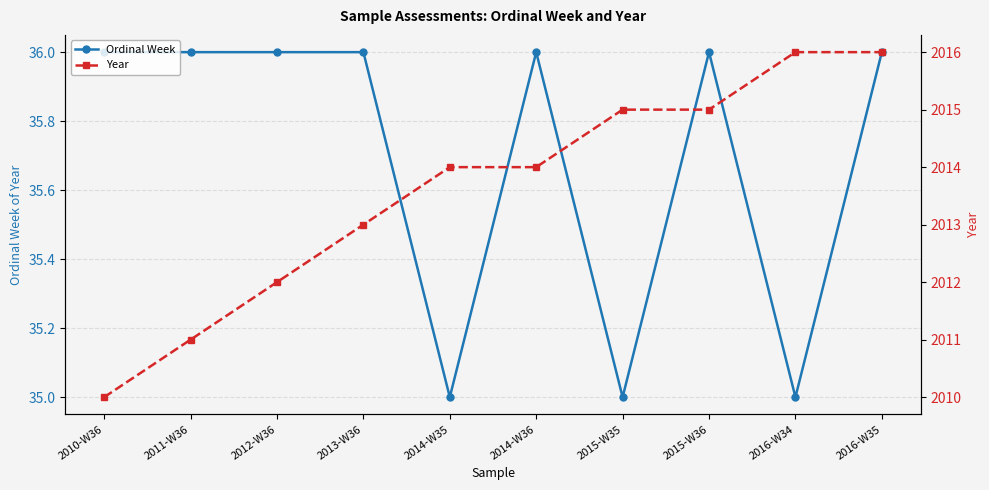

Between 2010-W36 and 2015-W36, which series saw the biggest shift?

Year